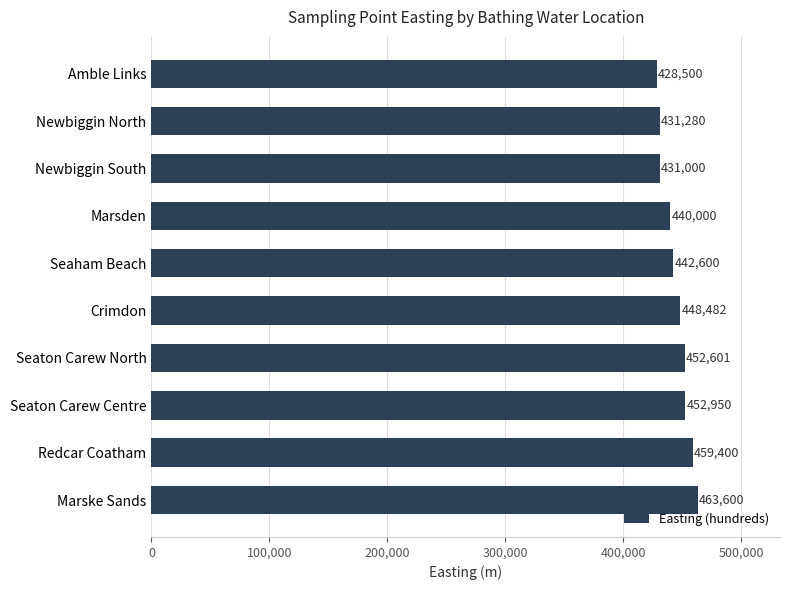

Does the chart contain any negative values?

No